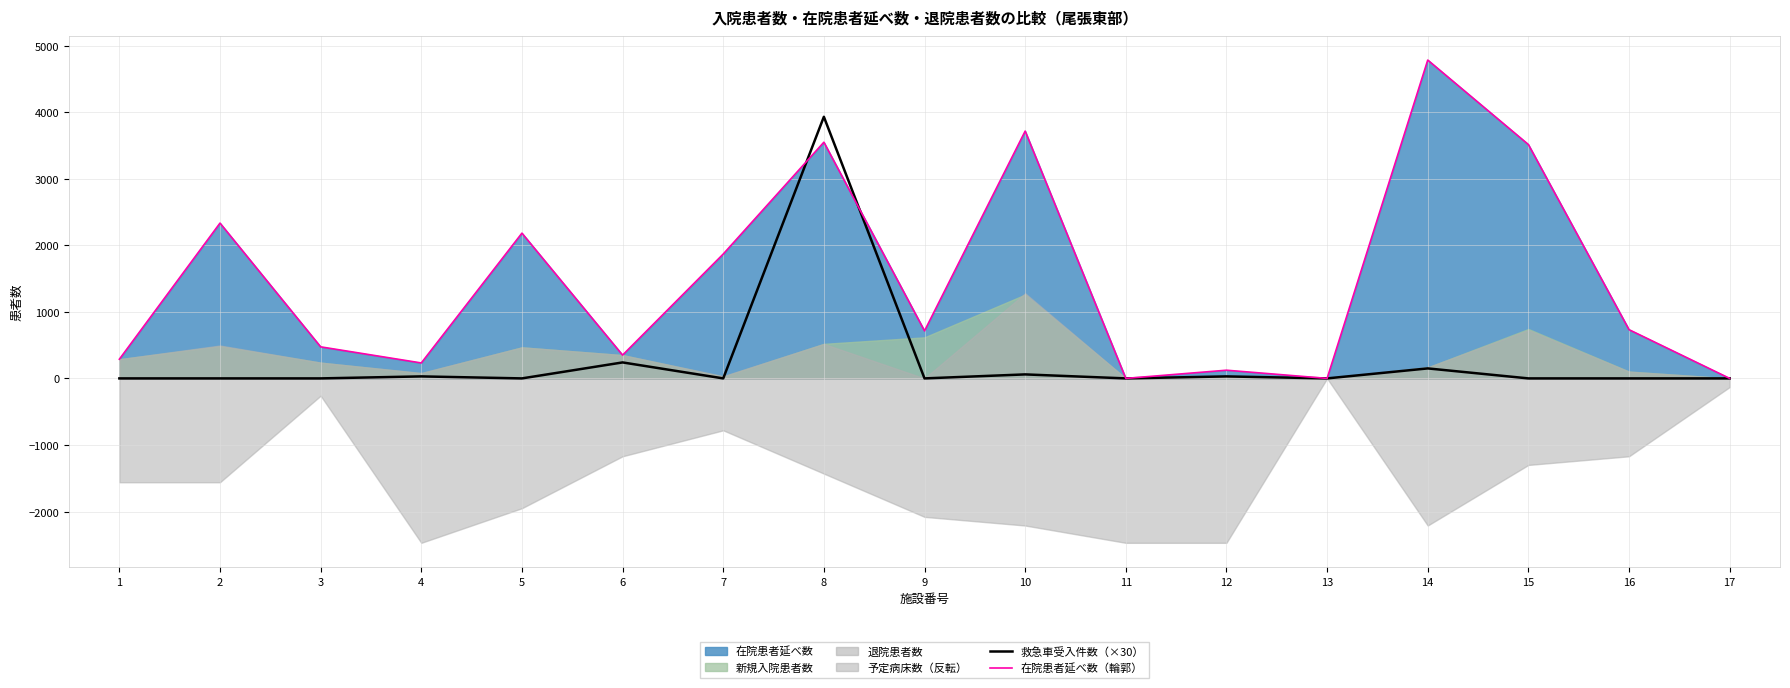

Where is 在院患者延べ数（輪郭） nearest to the value 2391?

2